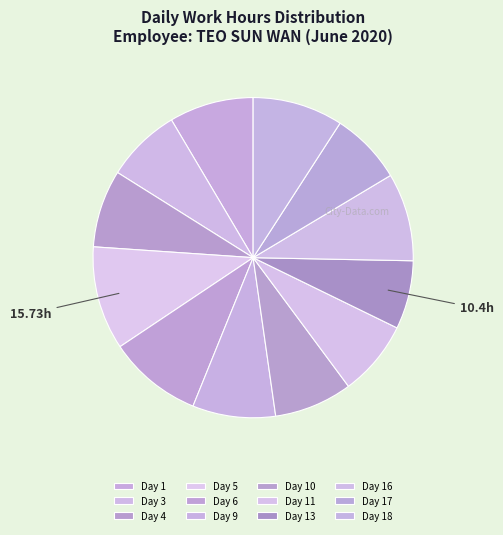

Count the number of slices in the pie.

12